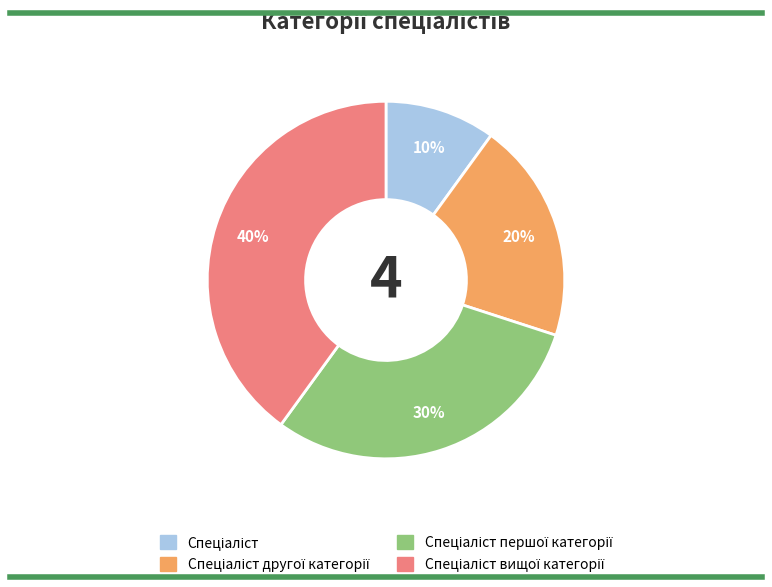

To the nearest percent, what is the average slice percentage?

25%